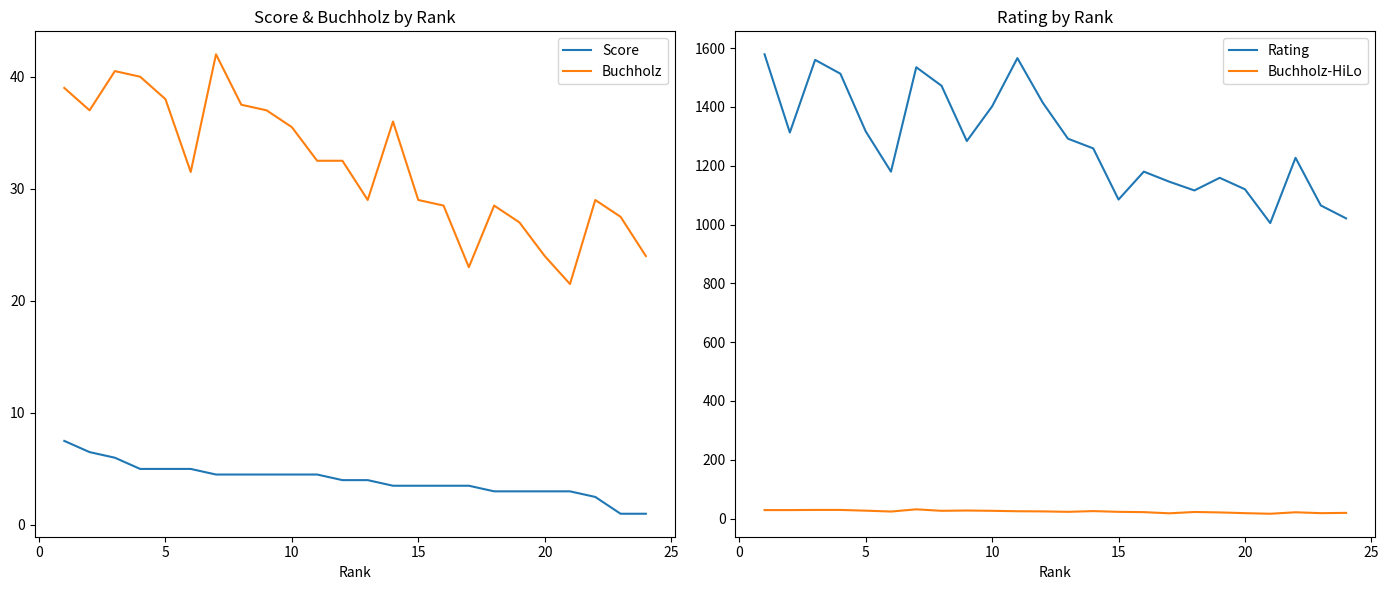

True or false: Rating and Buchholz-HiLo cross at least once.

False